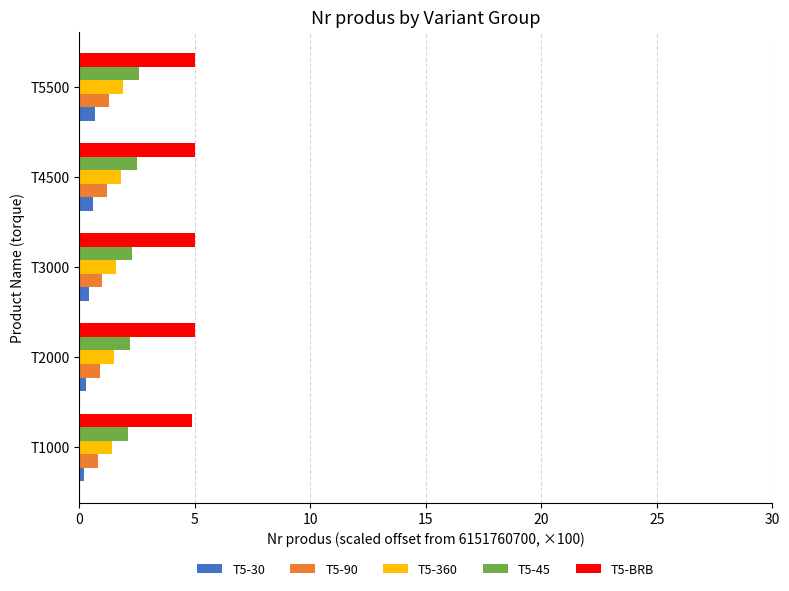

Is the value of T5-BRB at T3000 greater than the value of T5-90 at T4500?

Yes